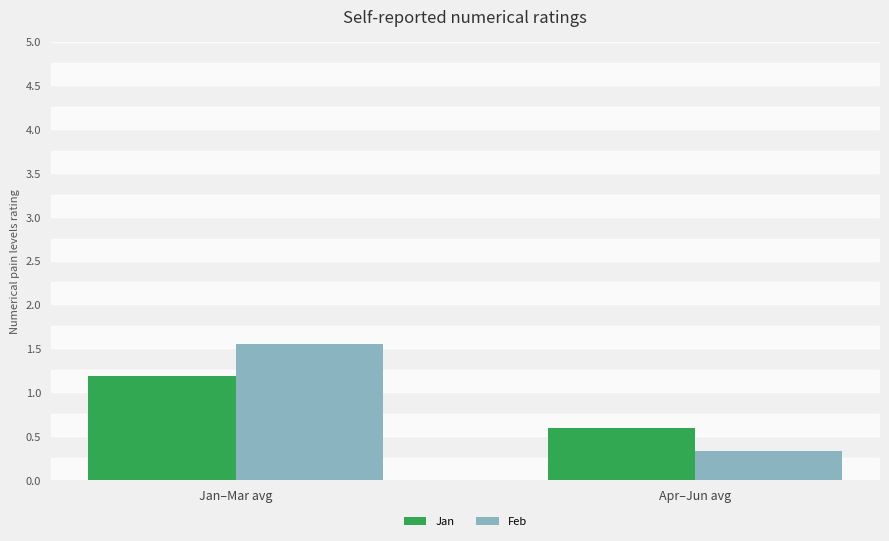

Rank the categories by Feb value from highest to lowest.

Jan–Mar avg, Apr–Jun avg